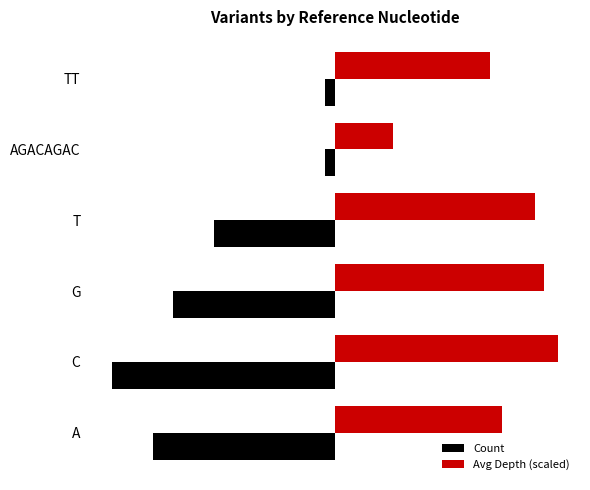

What are all the series names shown in the legend?

Count, Avg Depth (scaled)